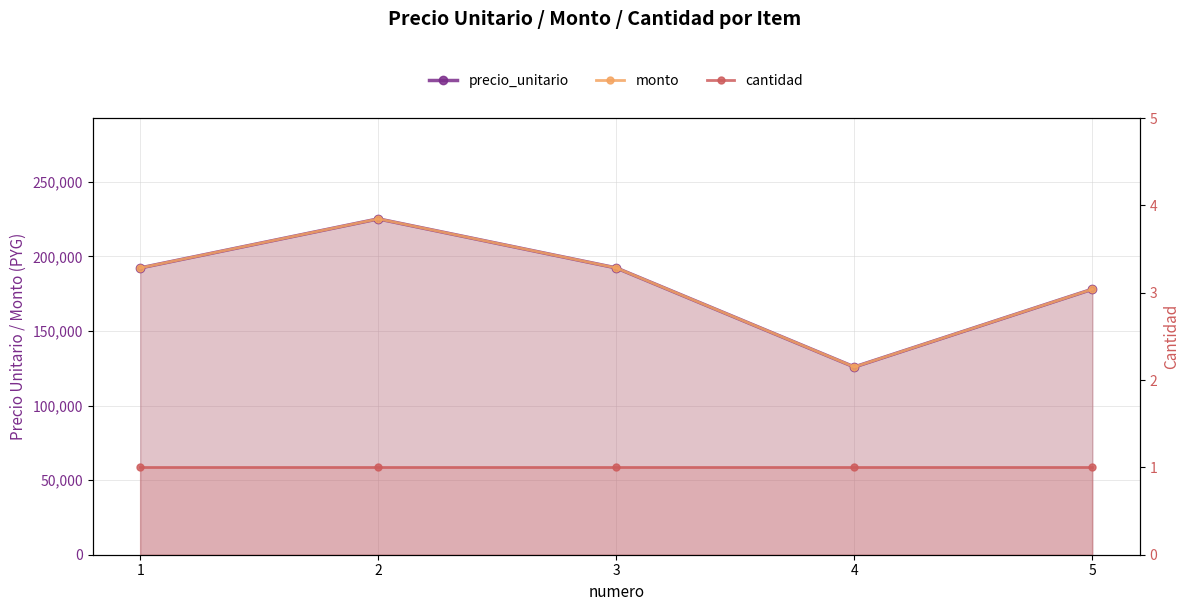

At which category is the sum across all series the highest?

2